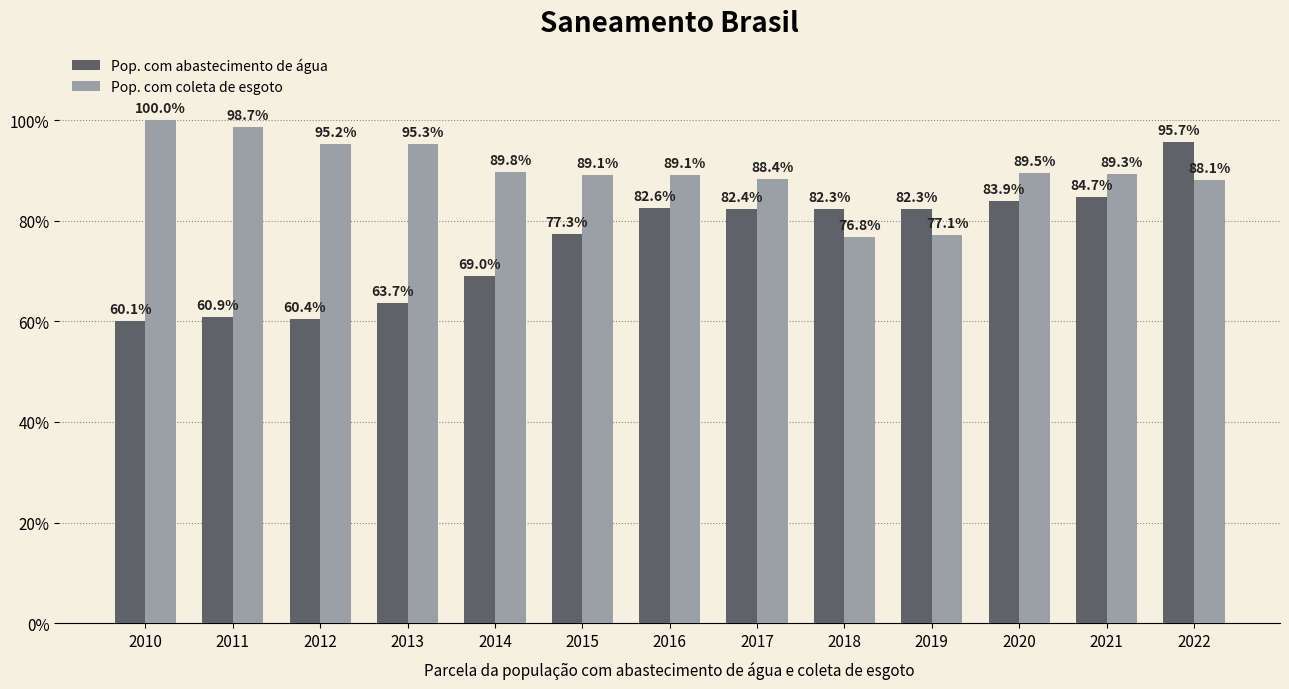

List the series in order of their peak value, lowest first.

Pop. com abastecimento de água, Pop. com coleta de esgoto